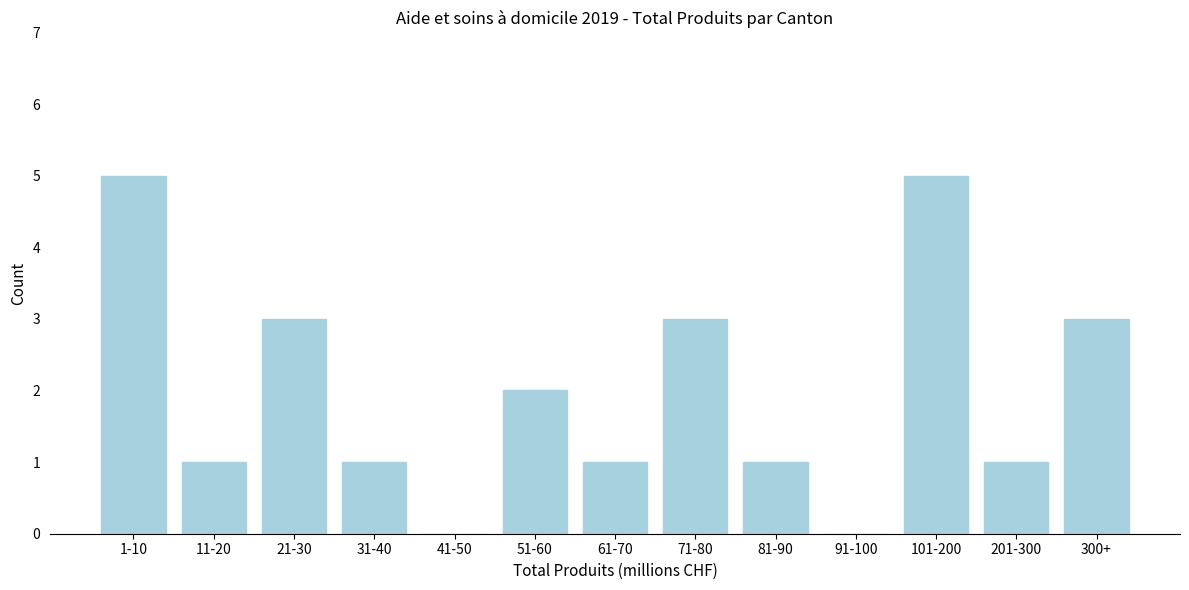

Reading right to left, what are all the values shown in this chart?

300+=3	201-300=1	101-200=5	91-100=0	81-90=1	71-80=3	61-70=1	51-60=2	41-50=0	31-40=1	21-30=3	11-20=1	1-10=5